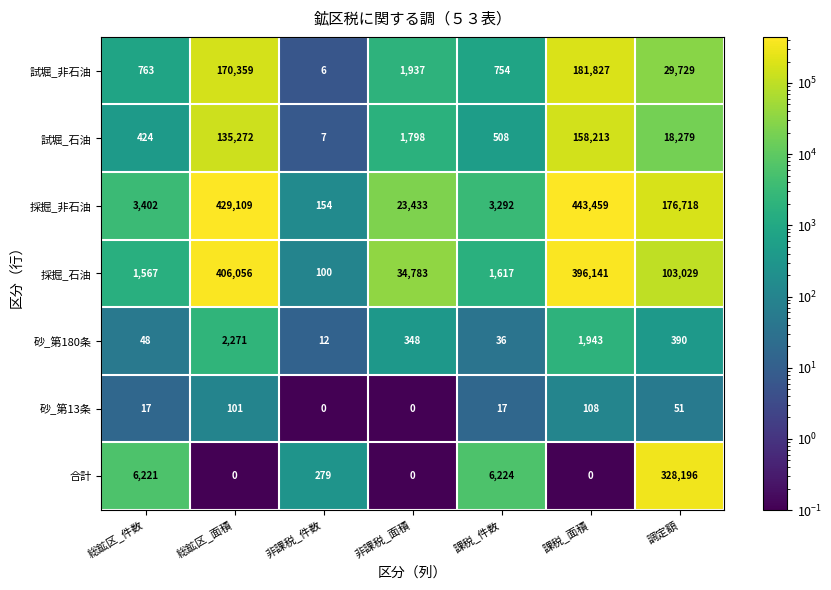

Which series changed the most between 課税_面積 and 調定額?

合計